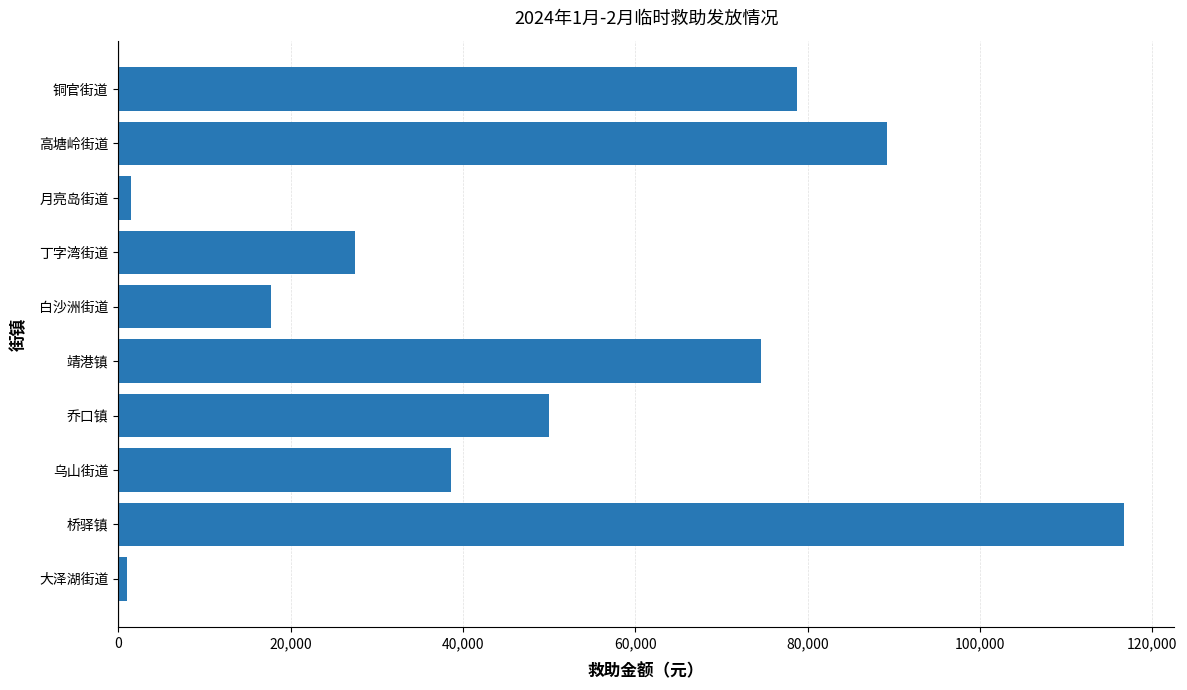

True or false: the data shows 27097 at 高塘岭街道.

False